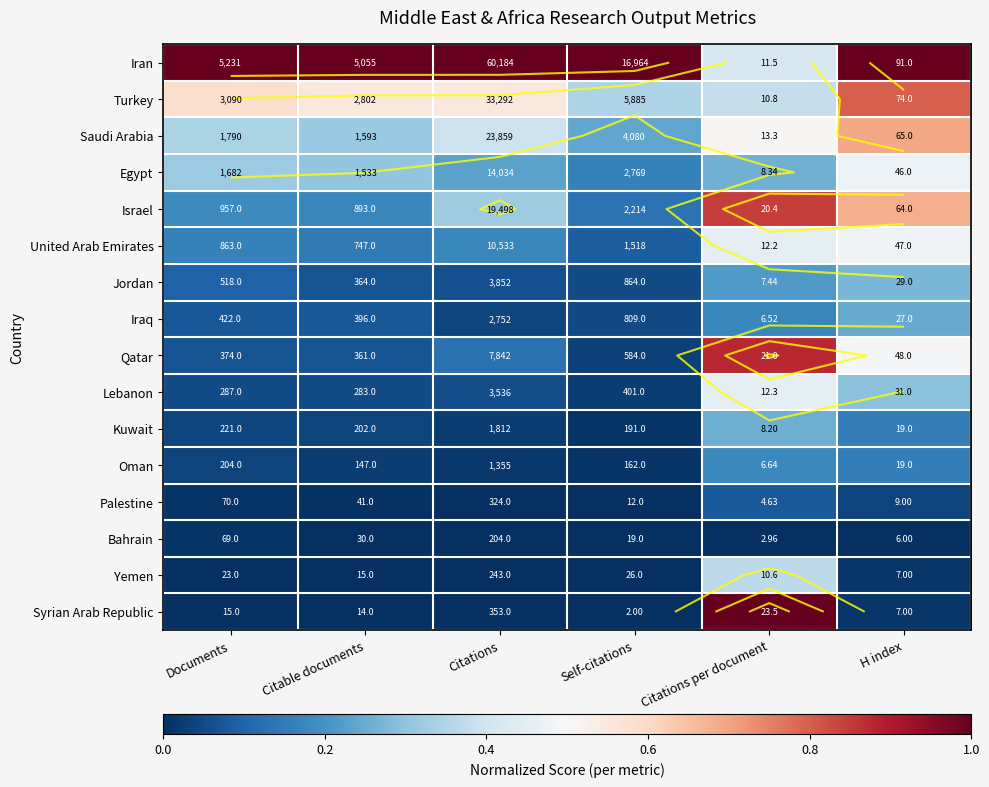

Between Documents and Citations per document, which series saw the biggest shift?

Syrian Arab Republic